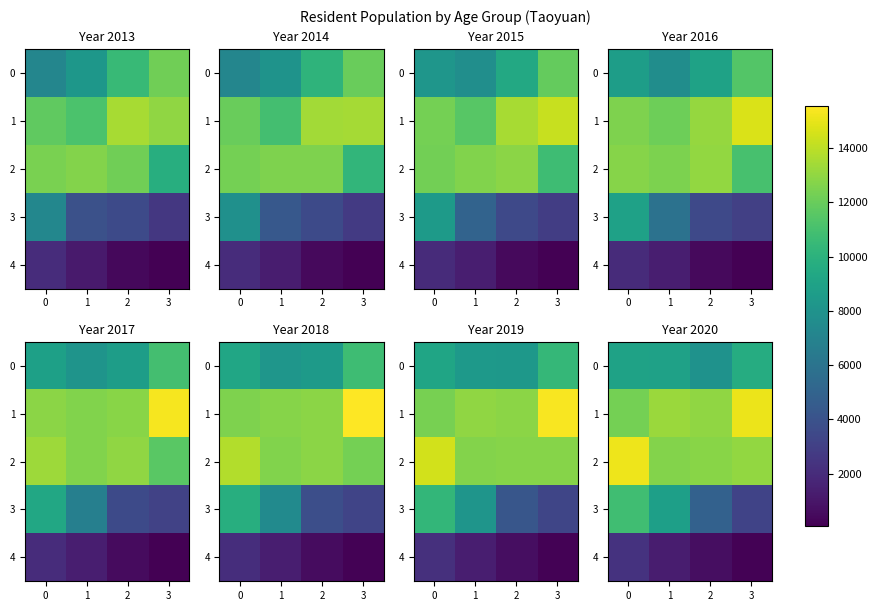

What is the greatest value displayed?

15149